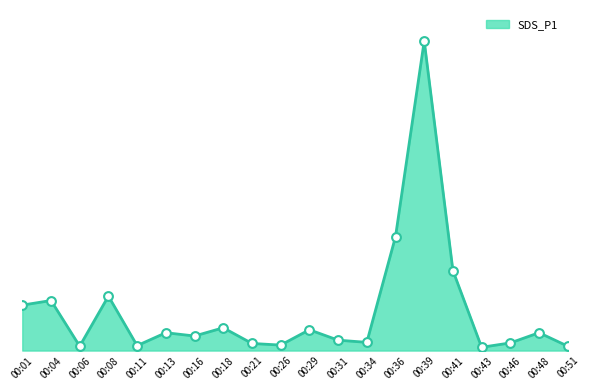

What is the change in value from 00:04 to 00:51?

-4.2